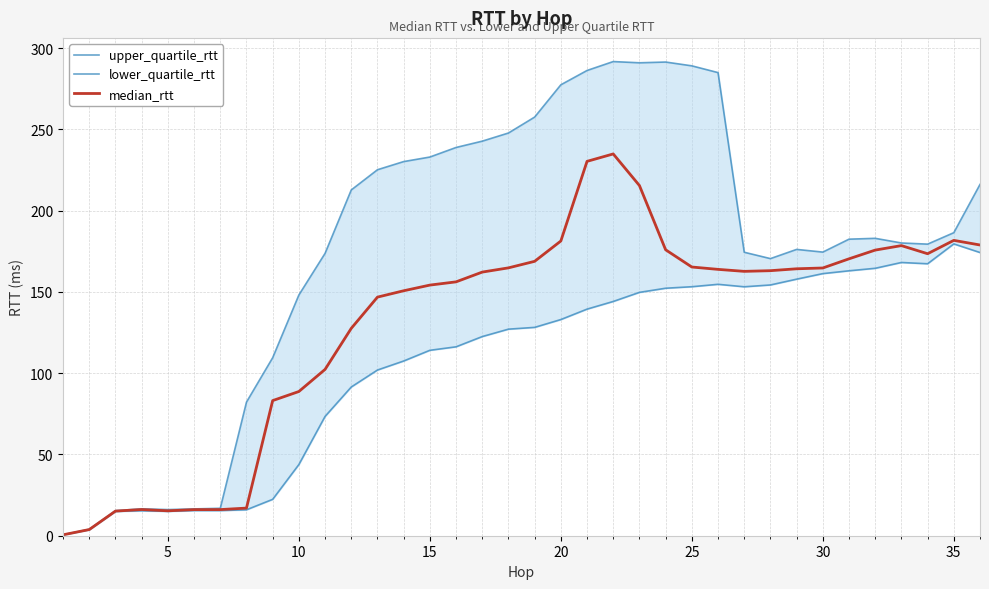

True or false: median_rtt has a value of 165.3 at 25.

True